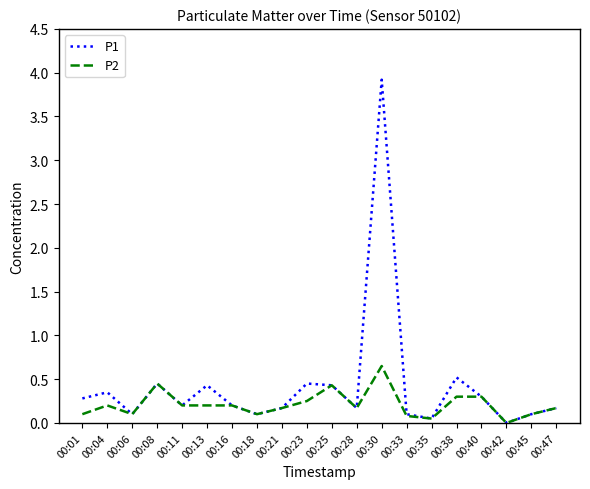

What is the total value across all series at 00:11?

0.4